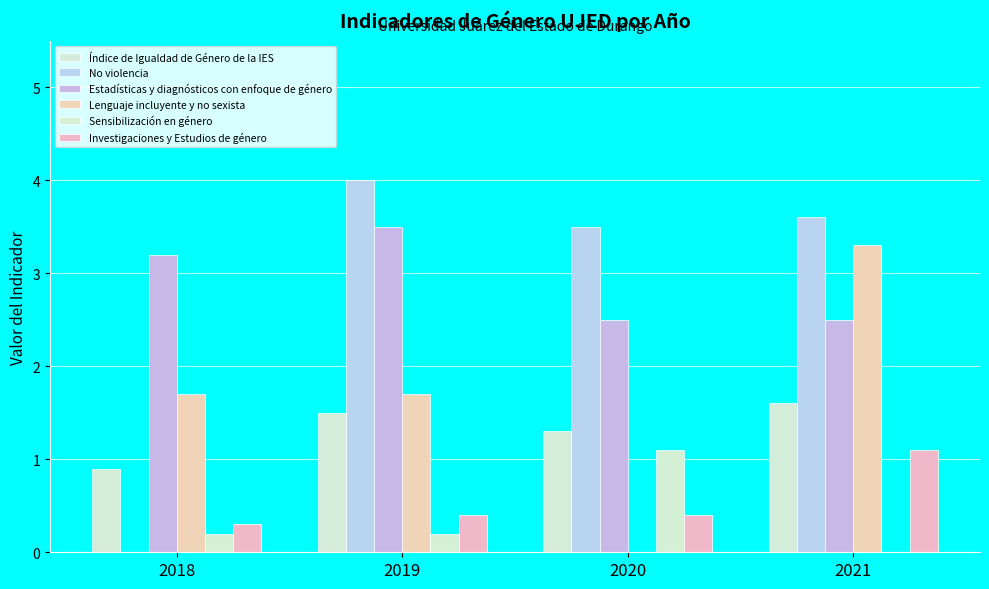

How many groups of bars are there?

4